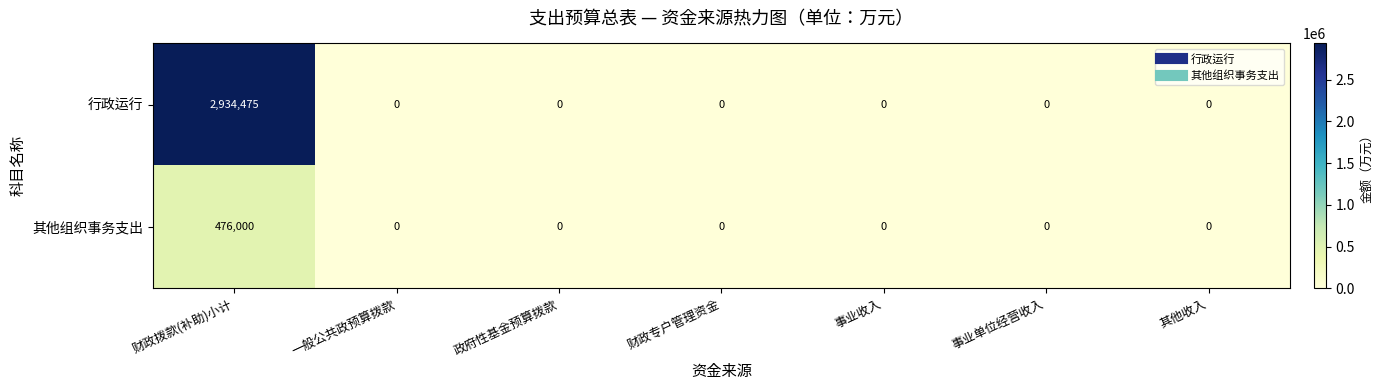

The 行政运行 series shows 0 at 事业收入. True or false?

True